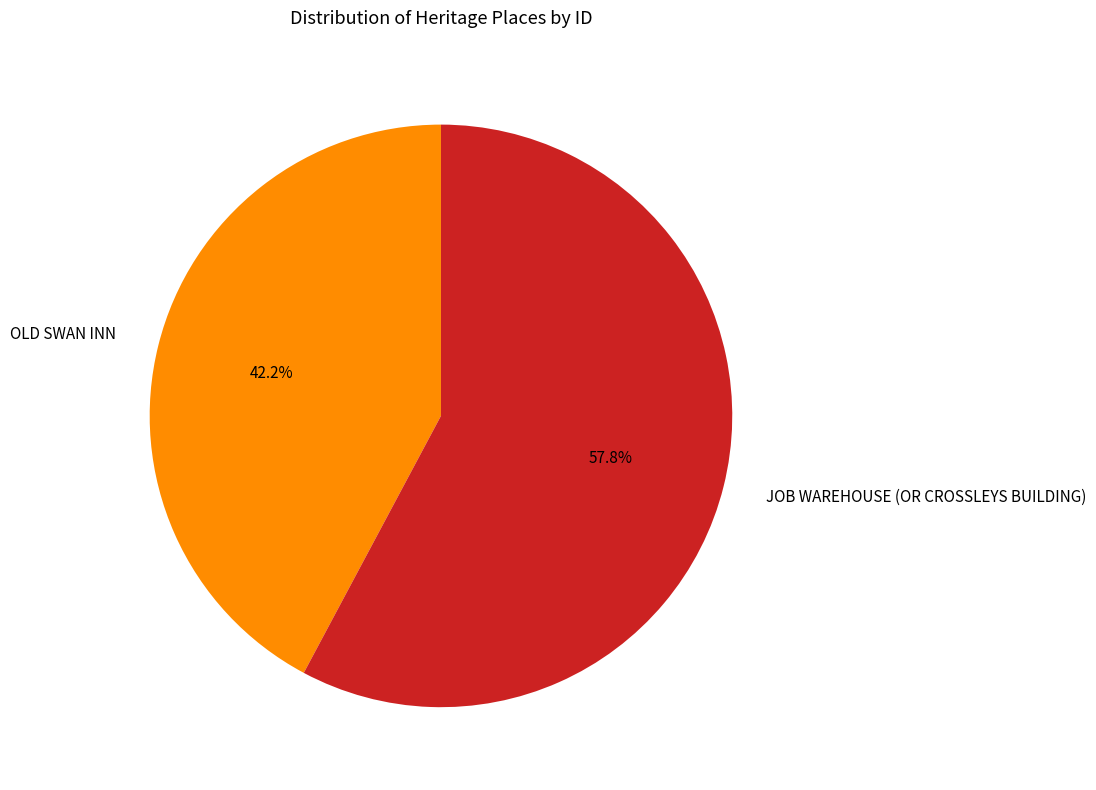

Does OLD SWAN INN represent more than half of the total?

No